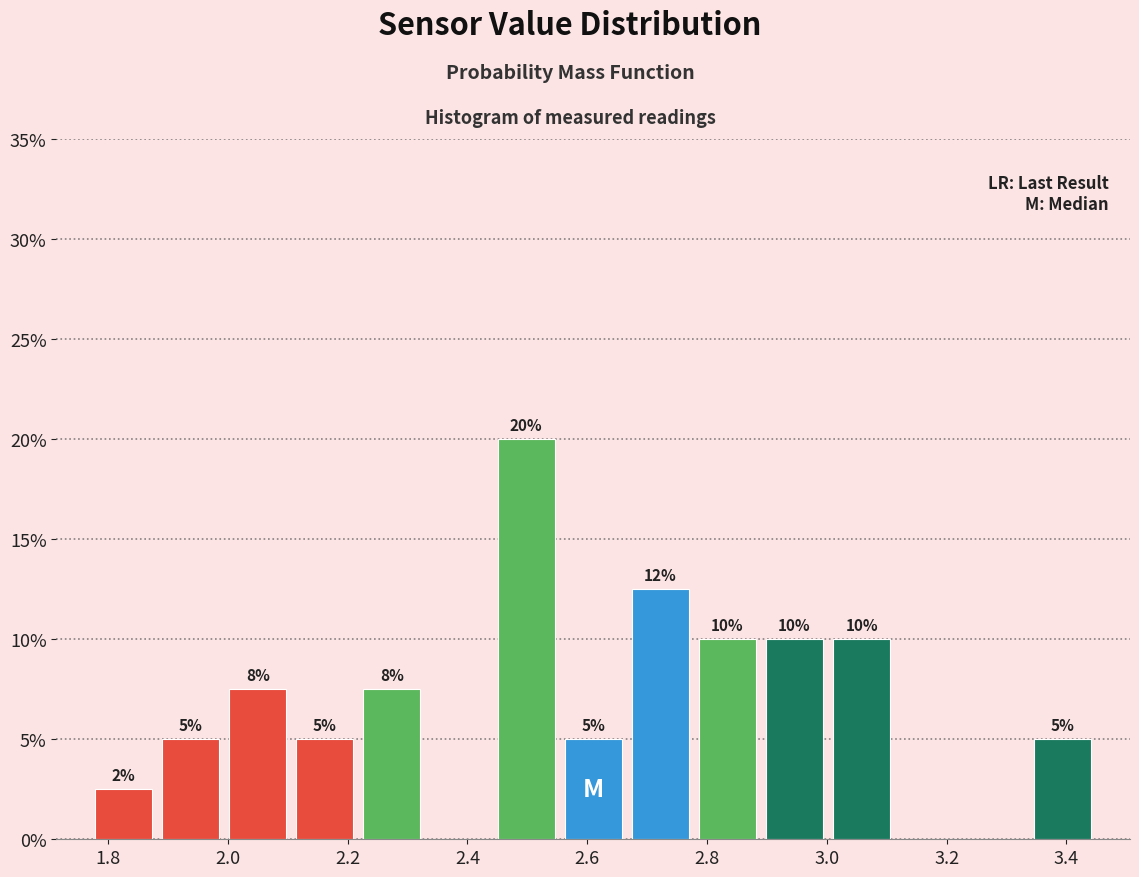

Over which range of the x-axis is the bar tallest?

2.442 to 2.554